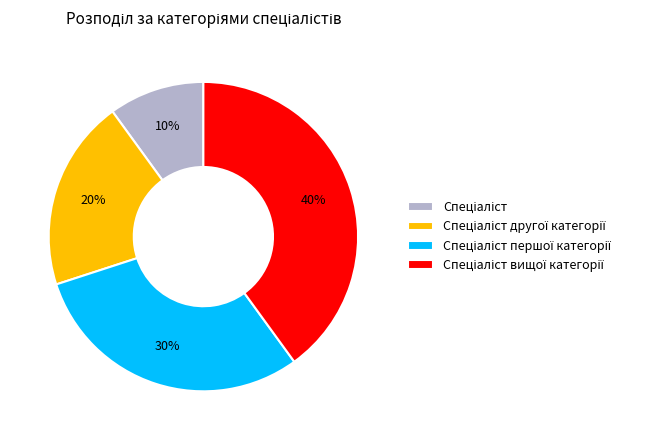

To the nearest percent, what is the difference between the largest and smallest slice percentages?

30%